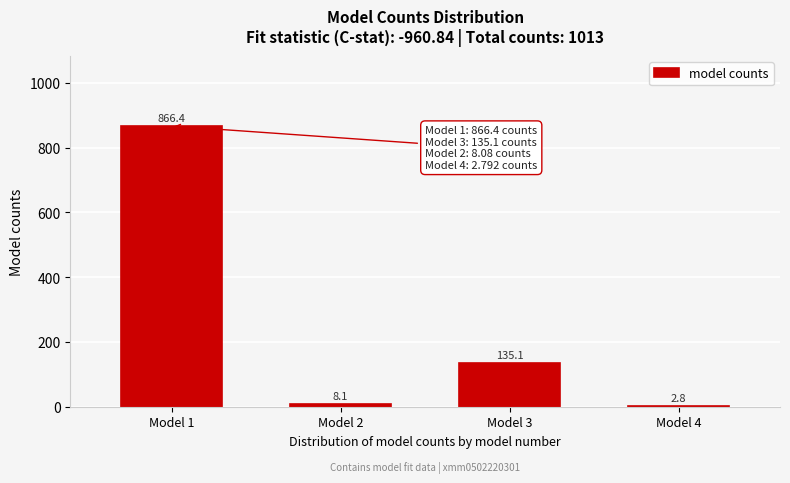

Reading left to right, extract all data points from this chart.

Model 1=866.4	Model 2=8.1	Model 3=135.1	Model 4=2.8